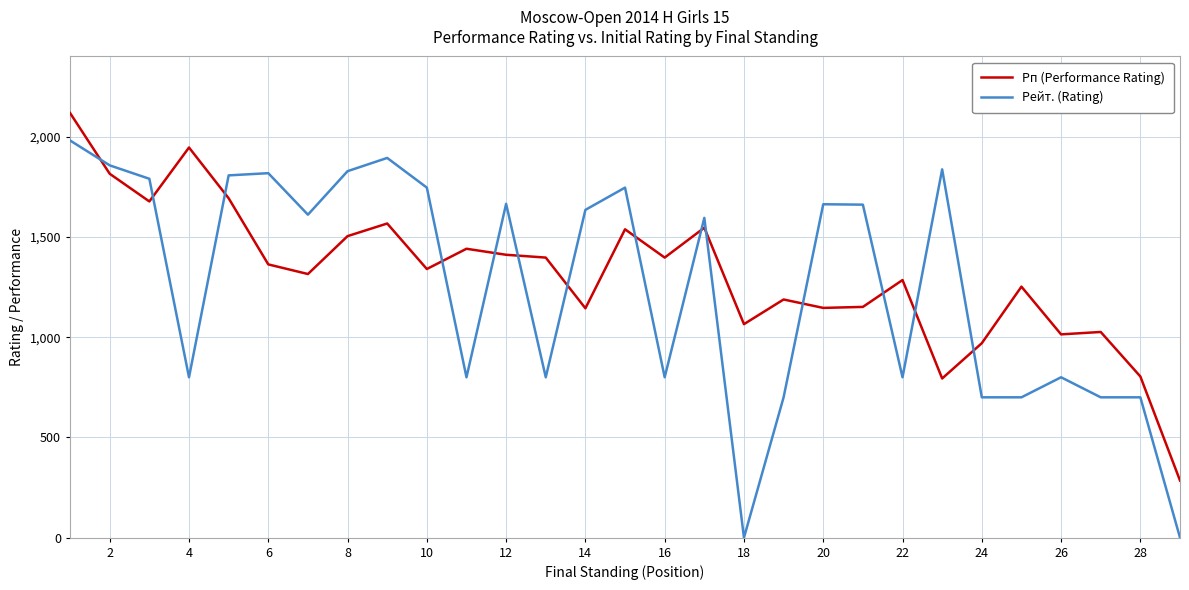

What is the difference between the maximum and minimum values in the Рейт. (Rating) series?

1981